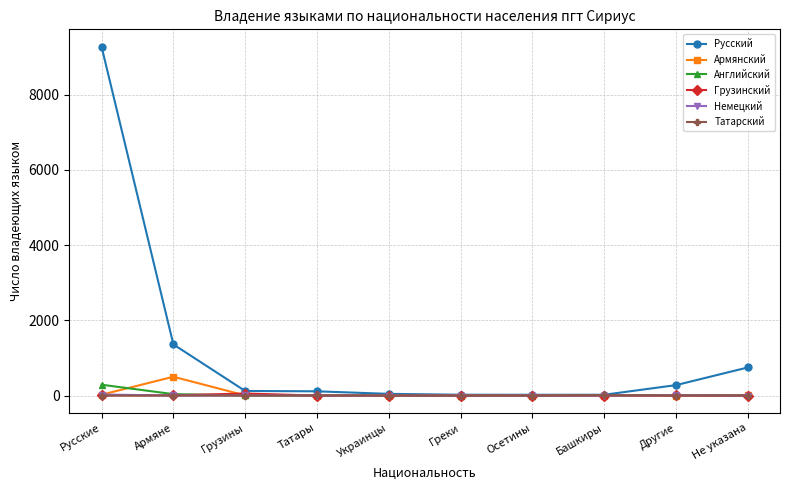

What is the total value across all series at Украинцы?

48